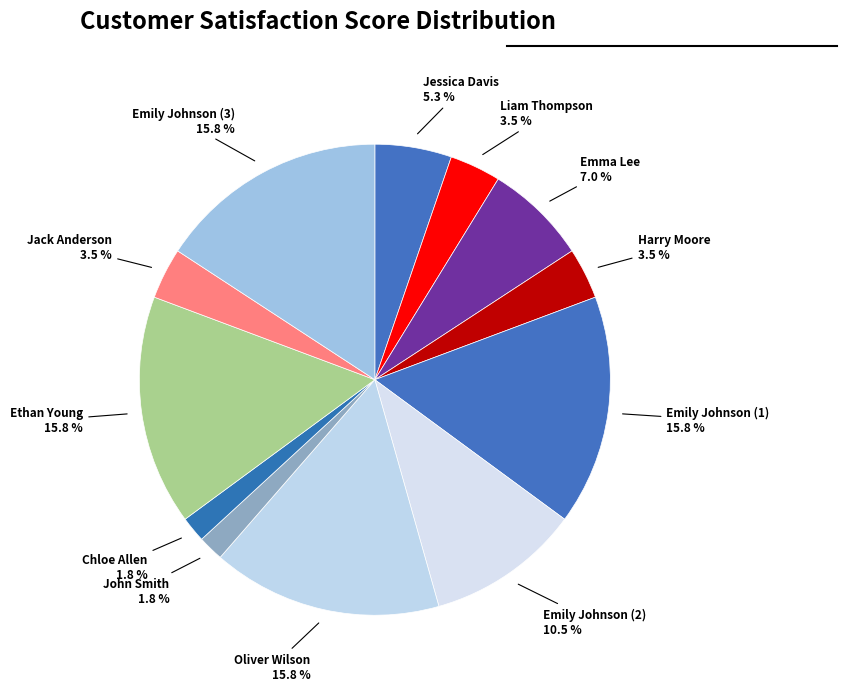

Does any single category account for the majority?

No